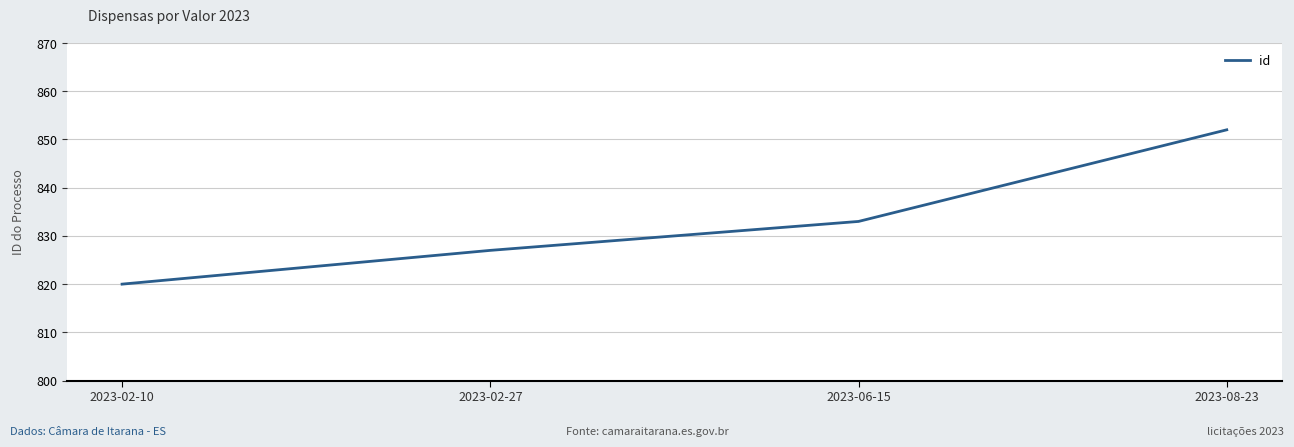

What is the approximate value at 2023-08-23, to the nearest 5?

850